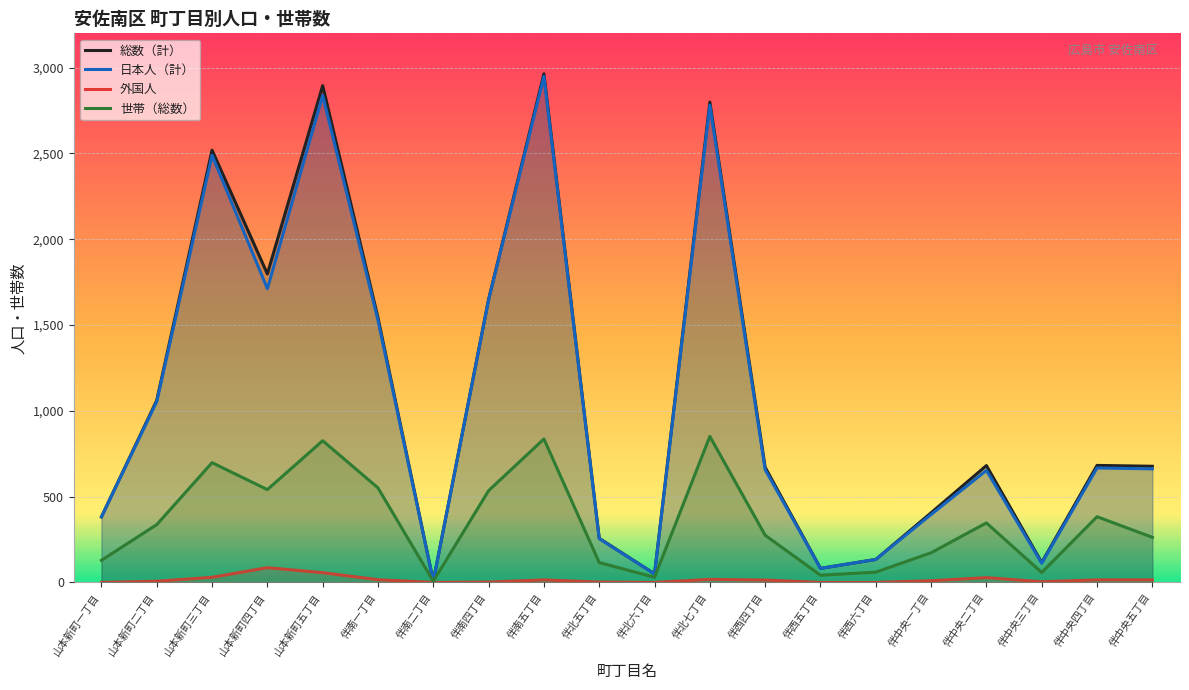

At which label is 世帯（総数） closest to 429?

伴中央四丁目